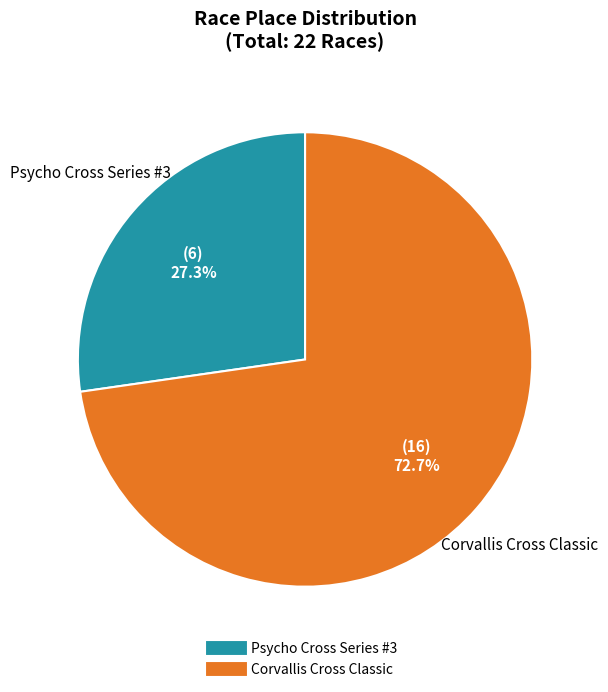

Approximately how many times larger is the value at Psycho Cross Series #3 compared to Corvallis Cross Classic?

0.4